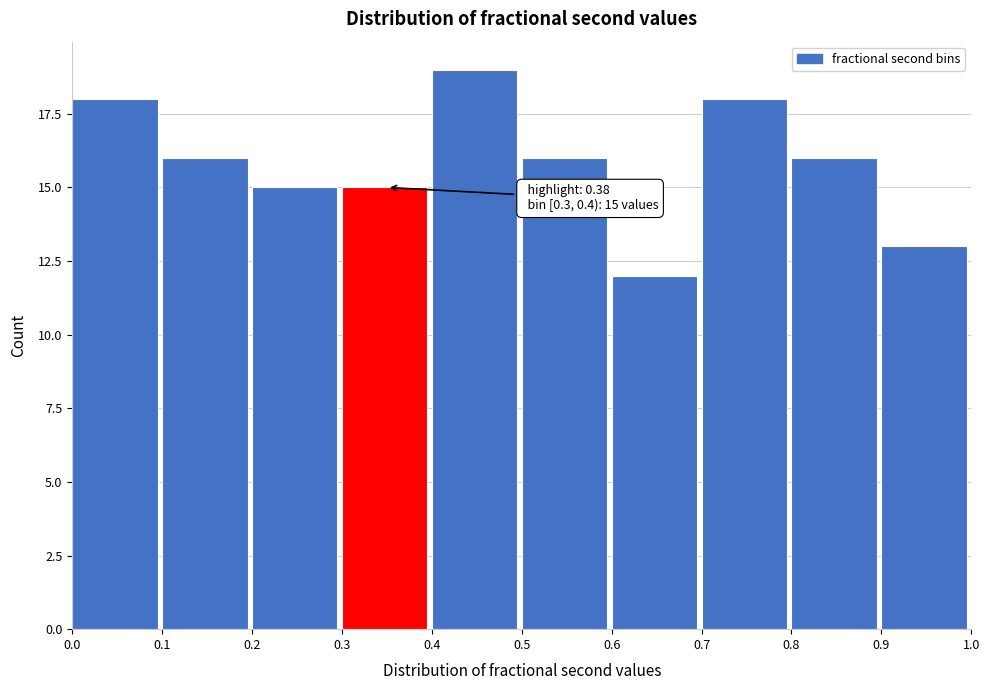

Over which range of the x-axis is the bar tallest?

0.4 to 0.5